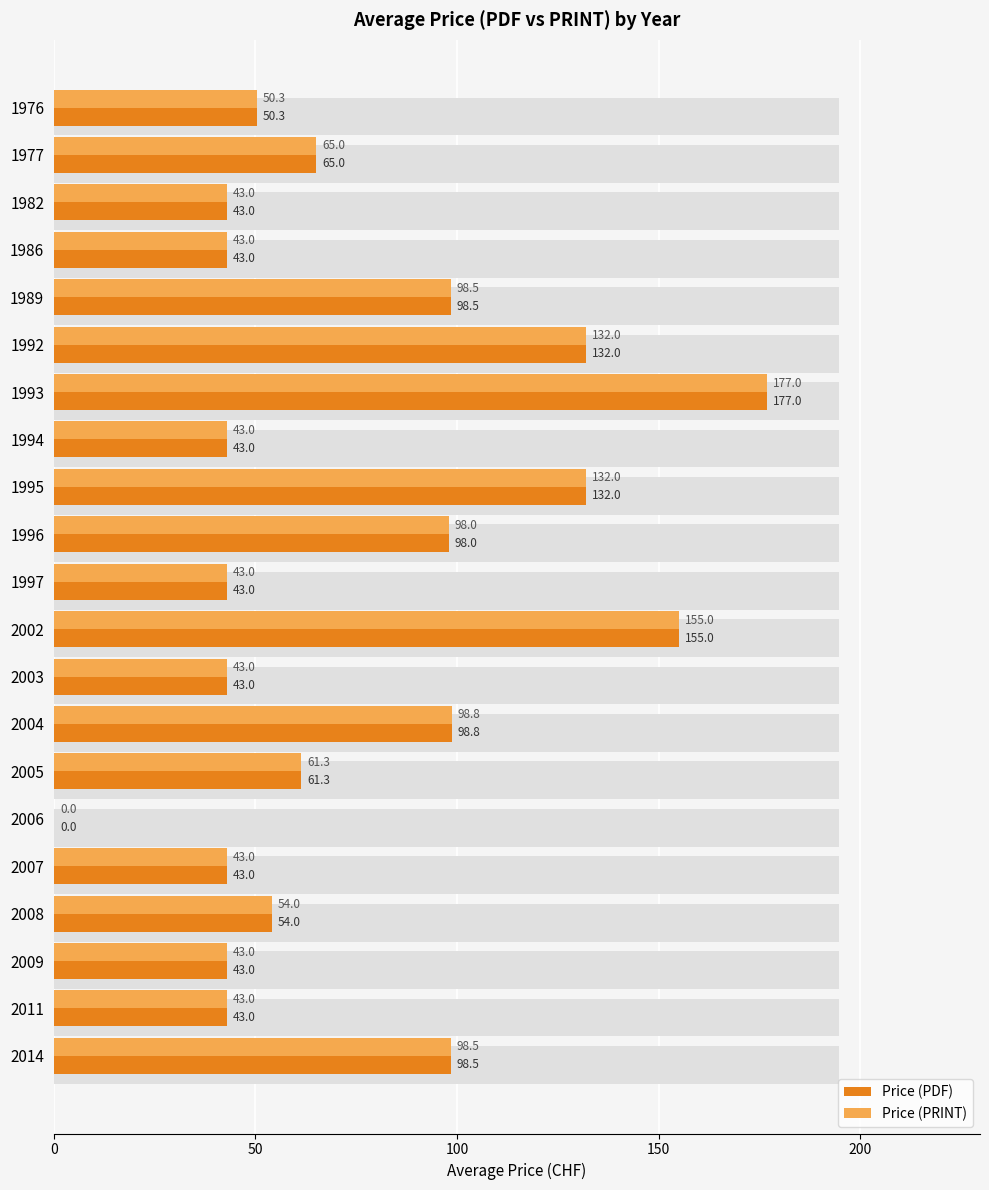

What value does the Price (PDF) series have at 2005?

61.3